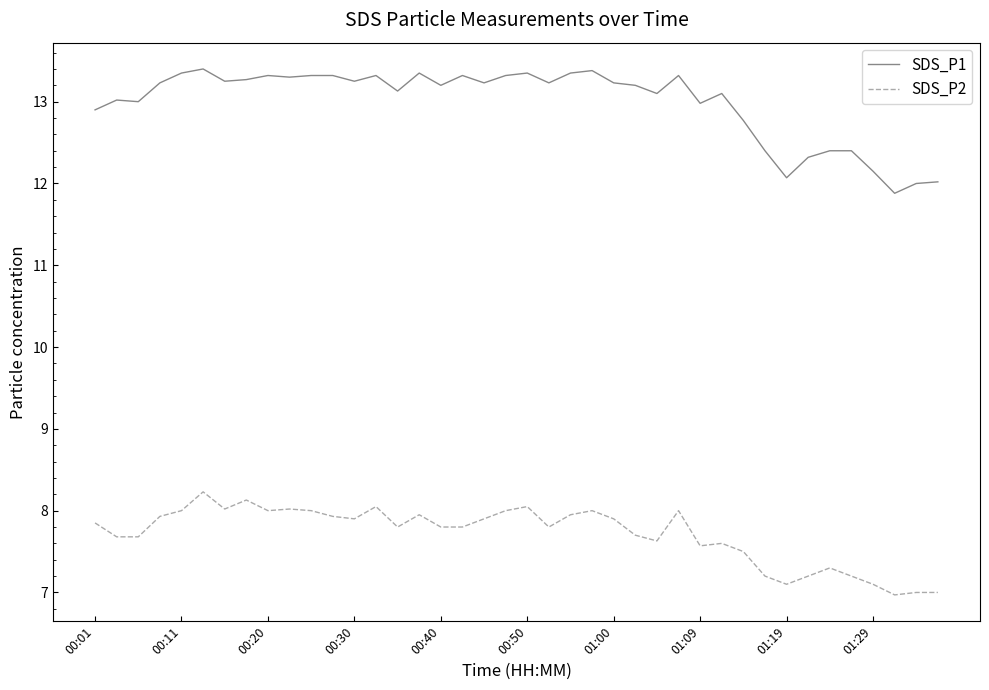

True or false: SDS_P2 and SDS_P1 intersect in this chart.

False